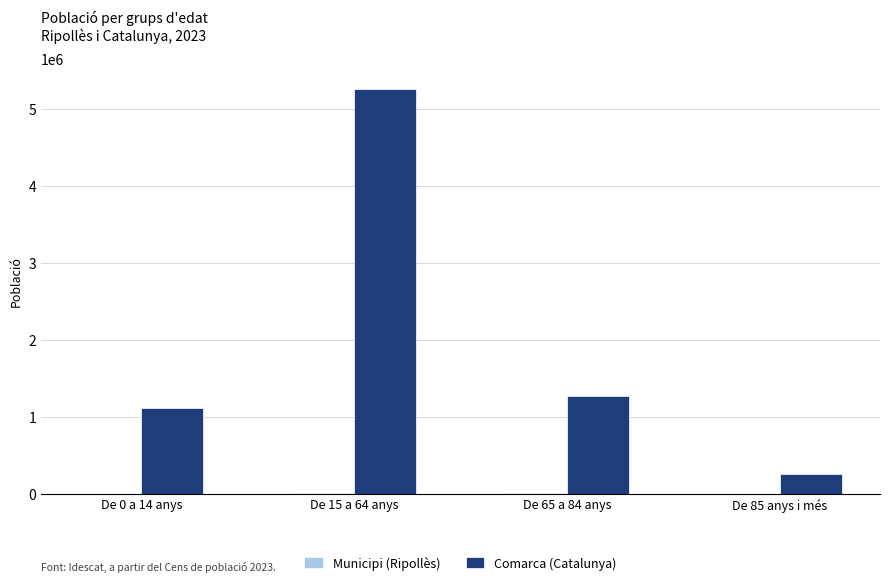

The value of Comarca (Catalunya) at De 0 a 14 anys is 509750. True or false?

False